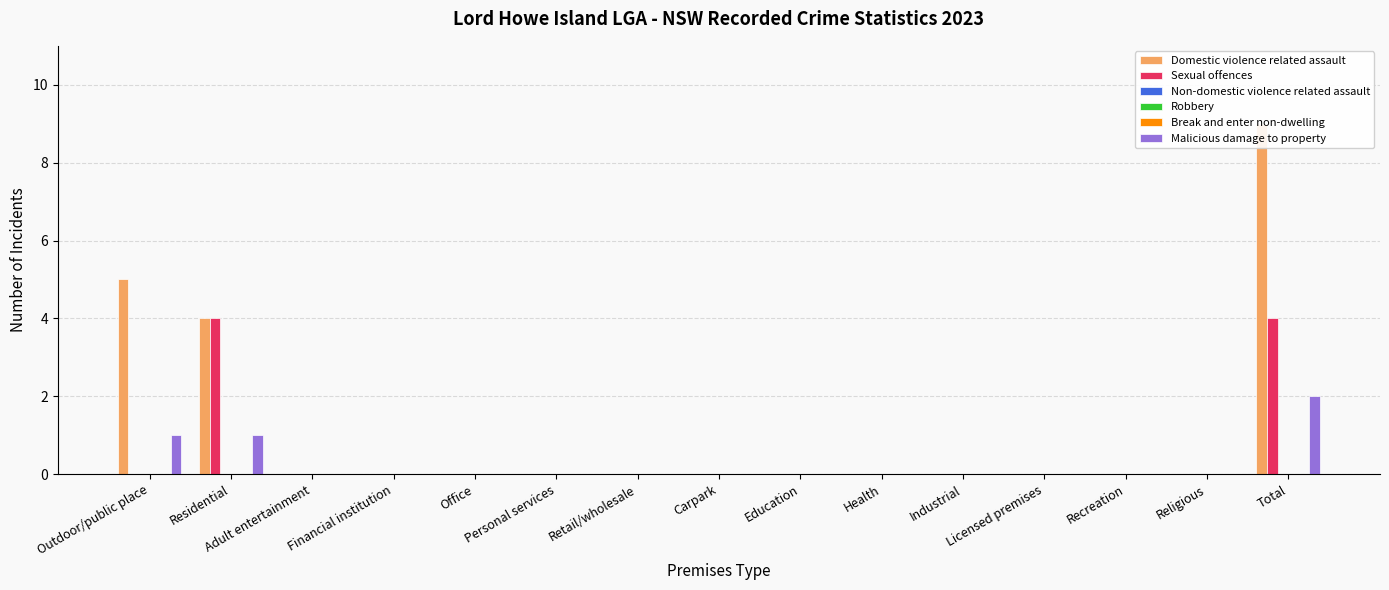

What position from the left is Licensed premises?

12